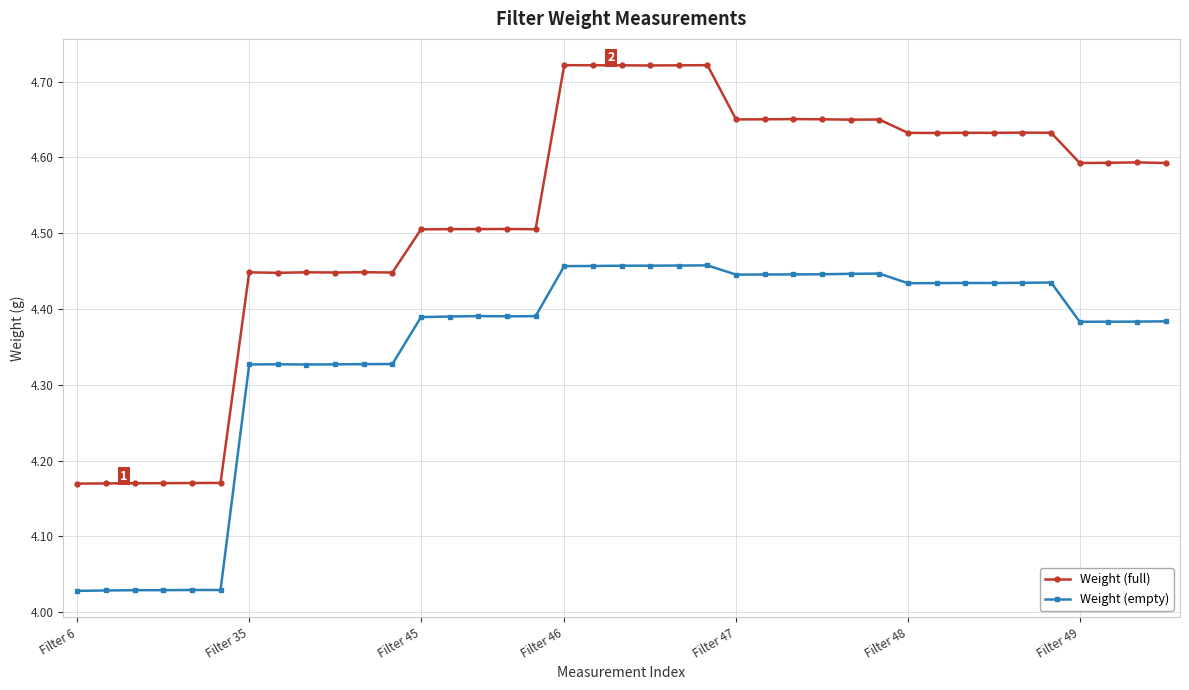

True or false: Weight (empty) has more than 0 interior local peaks.

True